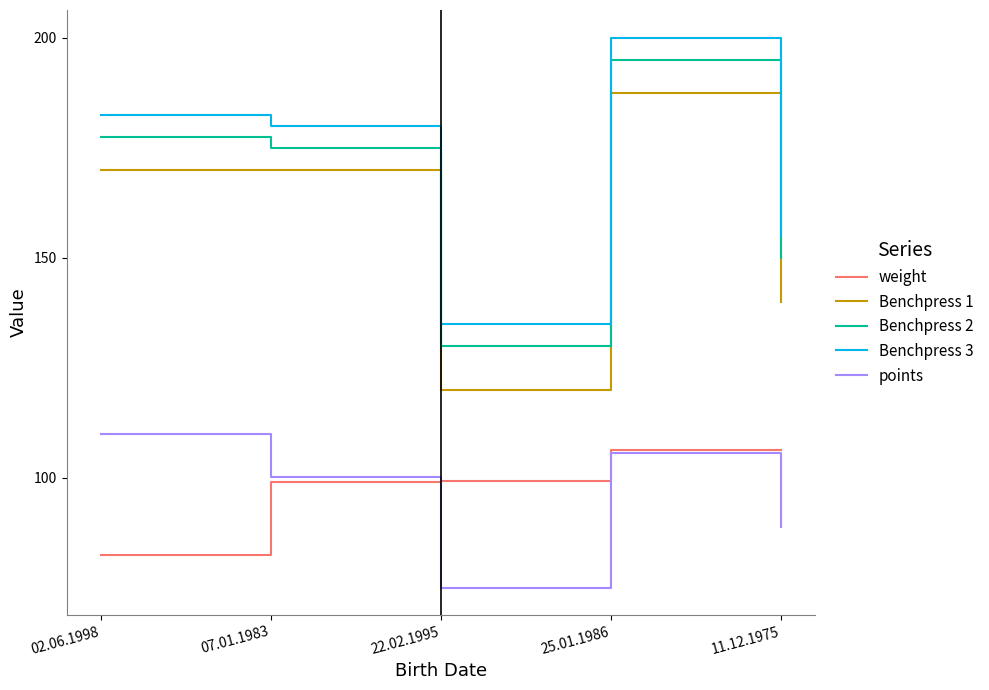

Rank the series by their maximum value, from highest to lowest.

Benchpress 3, Benchpress 2, Benchpress 1, points, weight